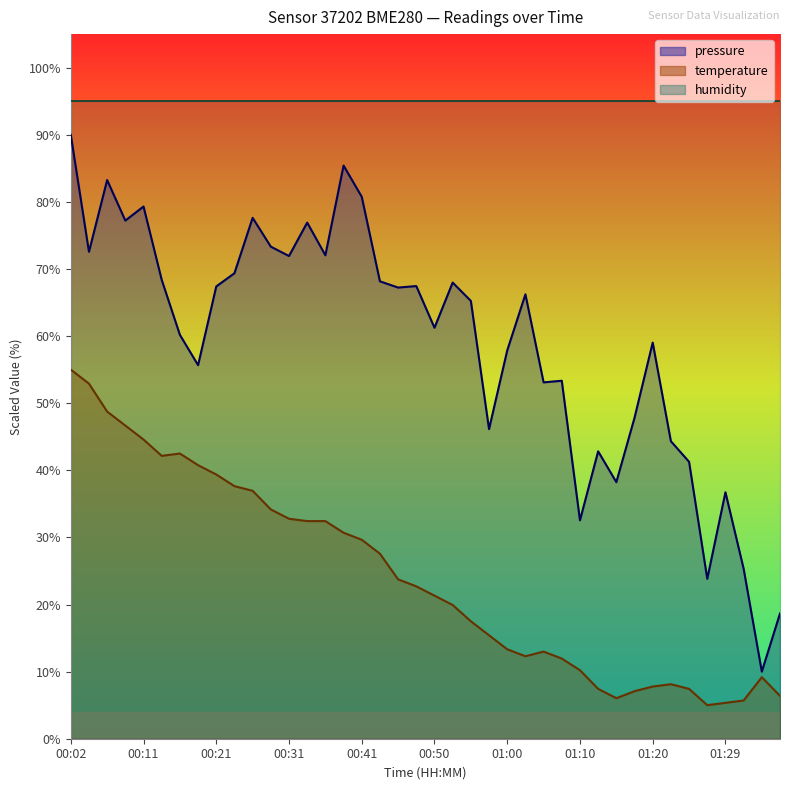

List the series in order of their overall mean, lowest first.

temperature, pressure